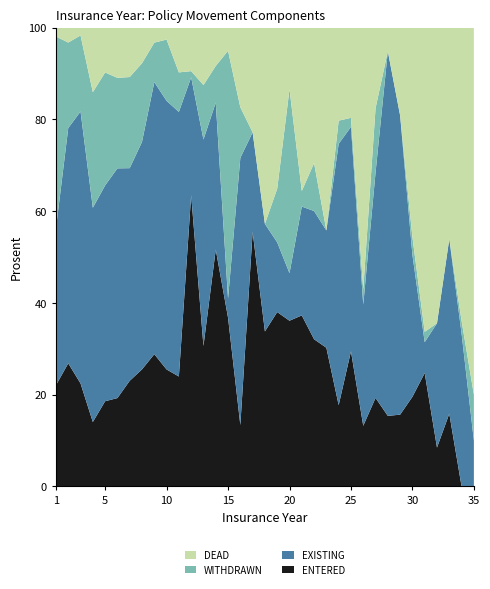

Reading left to right, transcribe all the data shown in this chart.

ENTERED: 1=161300	2=124600	3=53500	4=32000	5=38100	6=37900	7=48000	8=32000	9=35500	10=54400	11=32000	12=47000	13=24500	14=64500	15=44000	16=17000	17=64500	18=24500	19=32500	20=41800	21=22000	22=31000	23=13000	24=7000	25=15000	26=8000	27=5500	28=3000	29=9000	30=6000	31=11000	32=2500	33=5000	34=0	35=0
EXISTING: 1=250000	2=238100	3=141200	4=106400	5=96500	6=98500	7=96600	8=62200	9=73000	10=124900	11=77000	12=19000	13=36000	14=40000	15=5000	16=73900	17=25200	18=17000	19=13000	20=12000	21=14000	22=27000	23=11000	24=22500	25=24900	26=16000	27=14000	28=15500	29=37500	30=9500	31=3000	32=8000	33=12000	34=12000	35=1000
WITHDRAWN: 1=305900	2=86500	3=39500	4=57400	5=50500	6=38800	7=41400	8=21500	9=10600	10=28500	11=11500	12=1000	13=9500	14=10000	15=64600	16=14000	17=0	18=0	19=10000	20=46400	21=2000	22=10100	23=0	24=2000	25=1000	26=2000	27=4000	28=0	29=0	30=1200	31=1000	32=0	33=0	34=1000	35=1000
DEAD: 1=14000	2=15000	3=4000	4=32000	5=20000	6=21500	7=22400	8=9700	9=4000	10=5500	11=13000	12=7000	13=10000	14=10400	15=6000	16=22000	17=26500	18=31000	19=30000	20=15500	21=21000	22=28500	23=19000	24=8000	25=10000	26=34500	27=5000	28=1000	29=11000	30=14000	31=29500	32=19000	33=14500	34=23000	35=8000